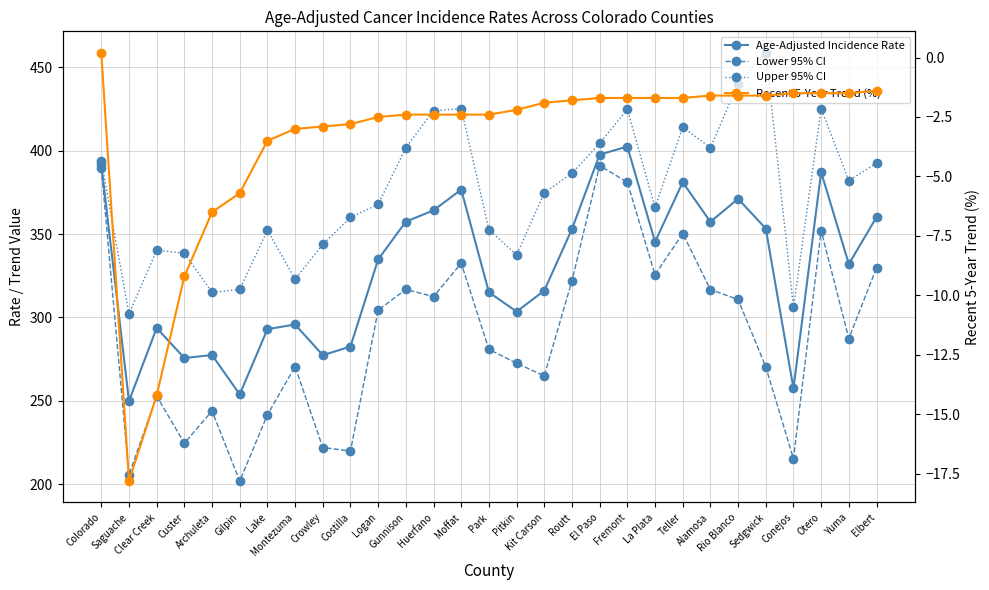

Which series has the largest total across all categories?

Upper 95% CI